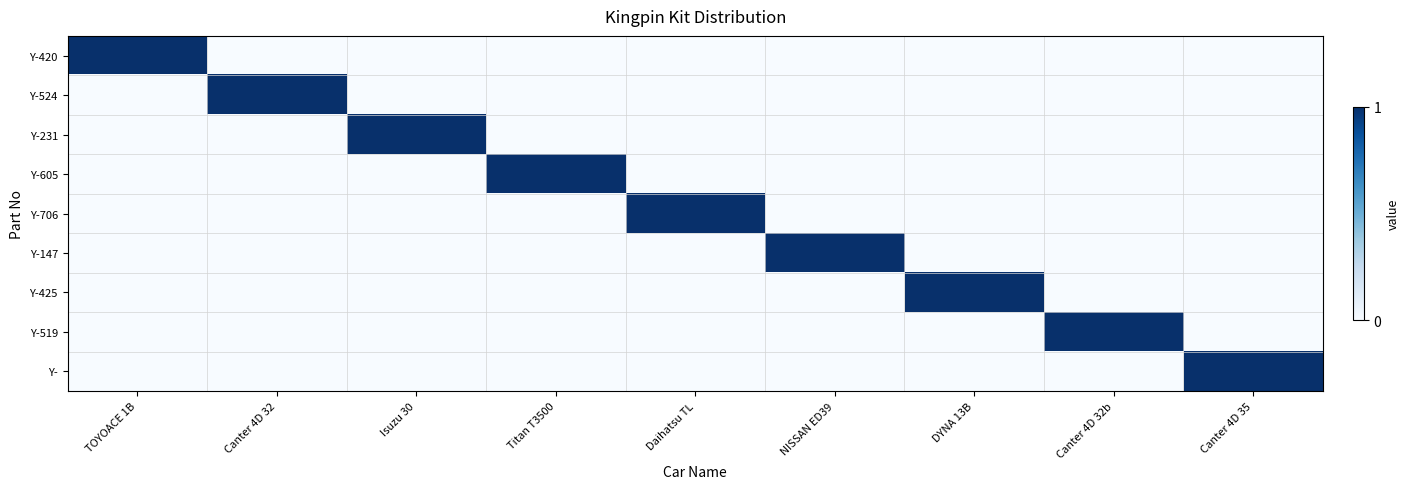

What is the total value across all series at Titan T3500?

1